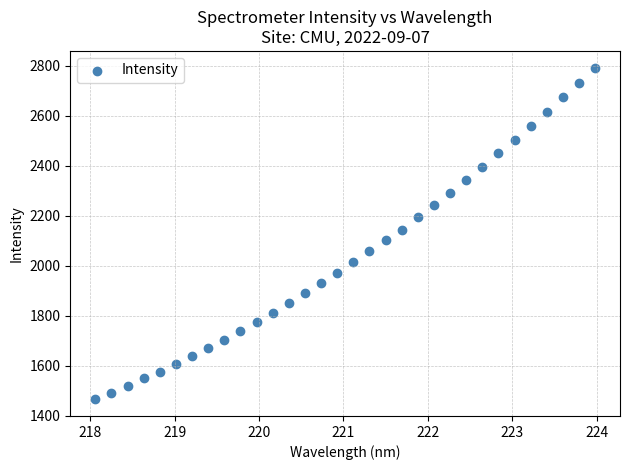

What is the range of Y values (max minus min)?

1327.3